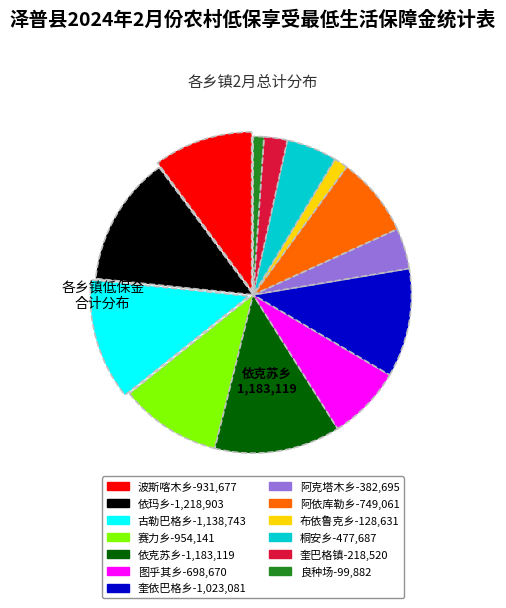

Does 赛力乡 represent more than half of the total?

No